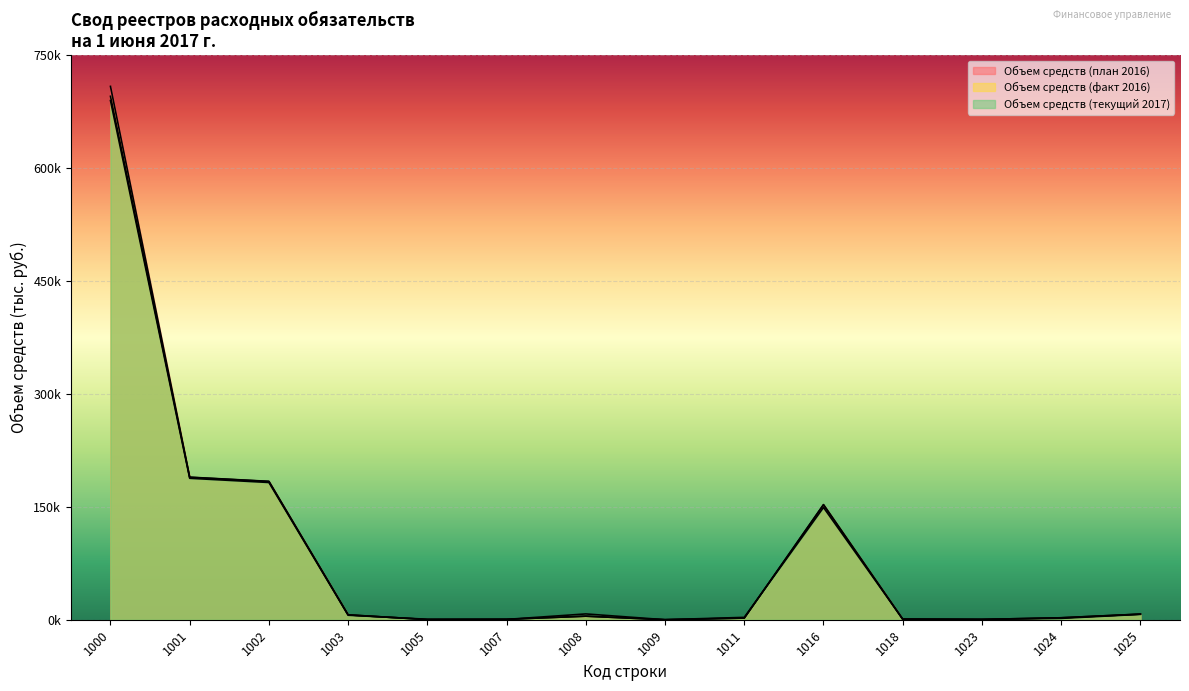

What are all the series names shown in the legend?

Объем средств (план 2016), Объем средств (факт 2016), Объем средств (текущий 2017)